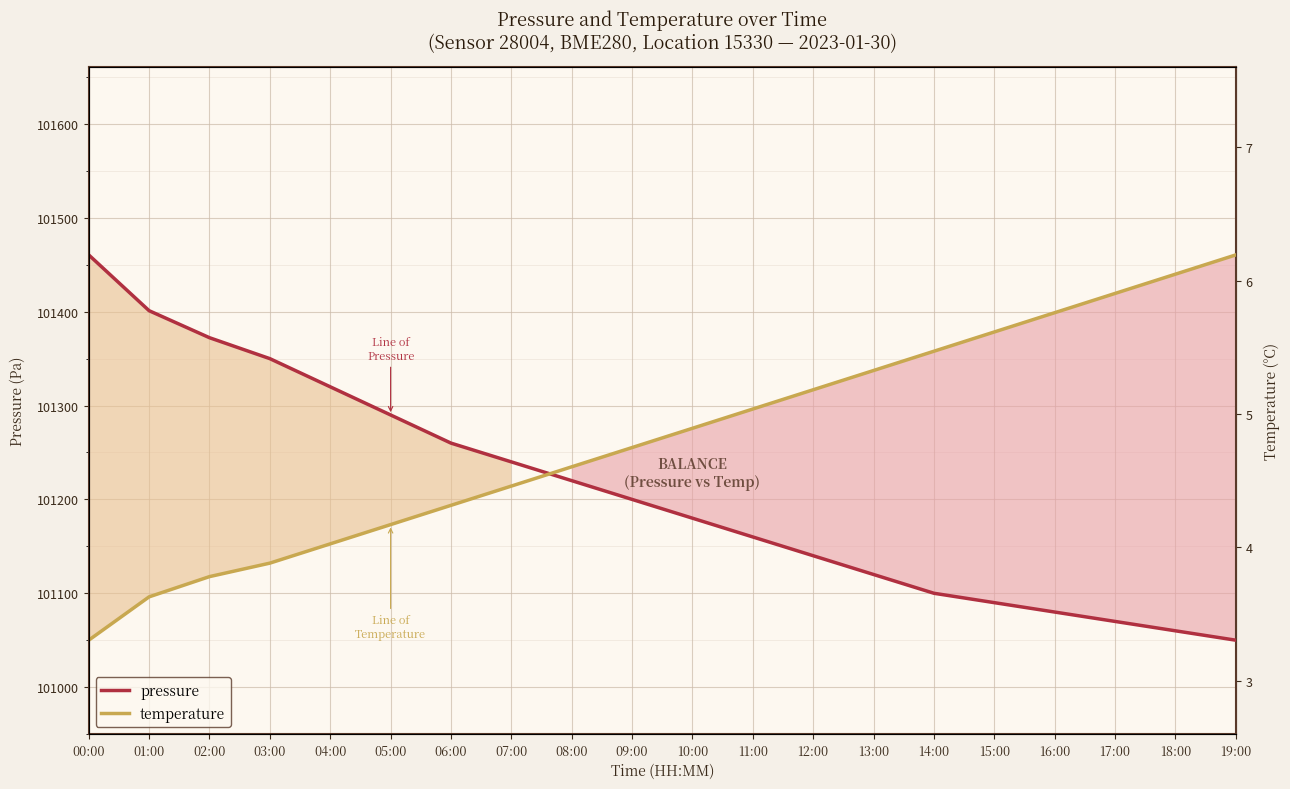

How many data points in temperature are above 101275?

10